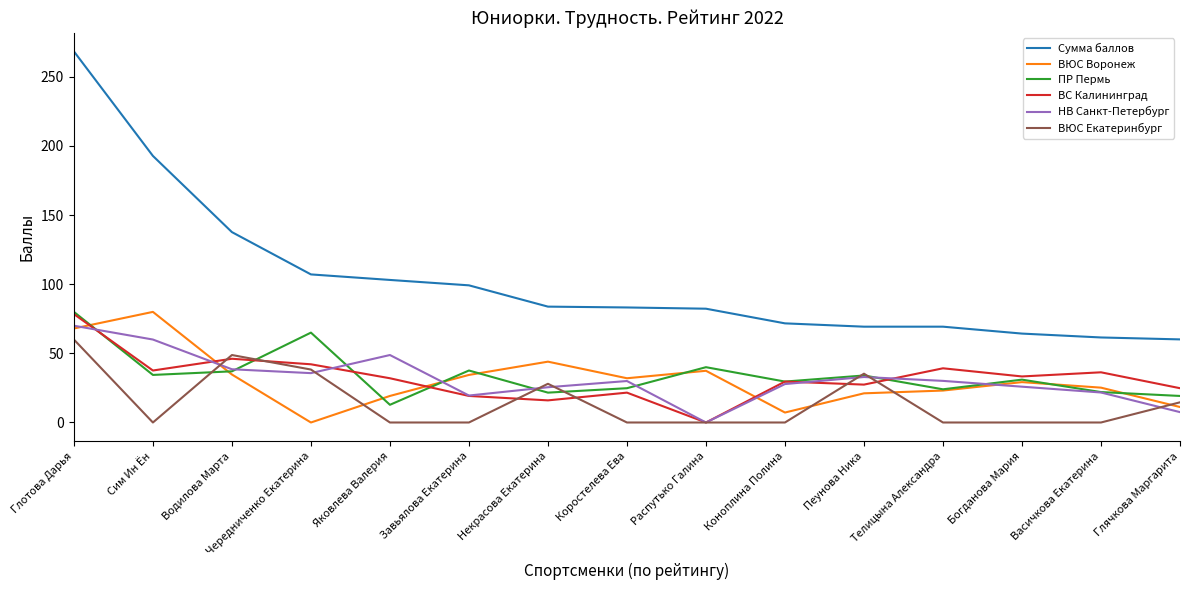

Which series has the largest total across all categories?

Сумма баллов